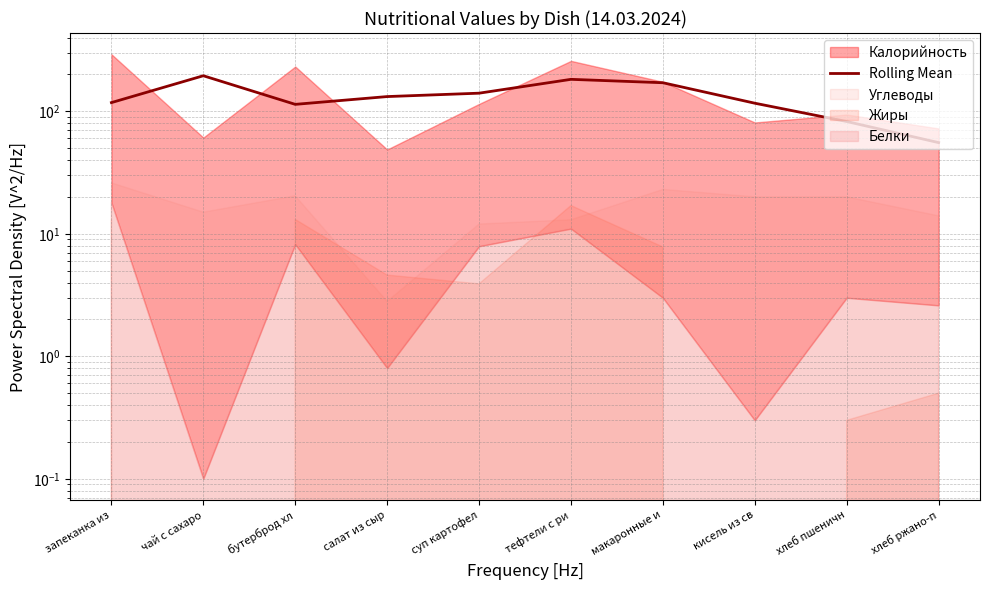

Reading left to right, transcribe all the data shown in this chart.

117.7	194.9	113.8	131.8	140.5	182.2	170.9	116.3	82.5	55.5